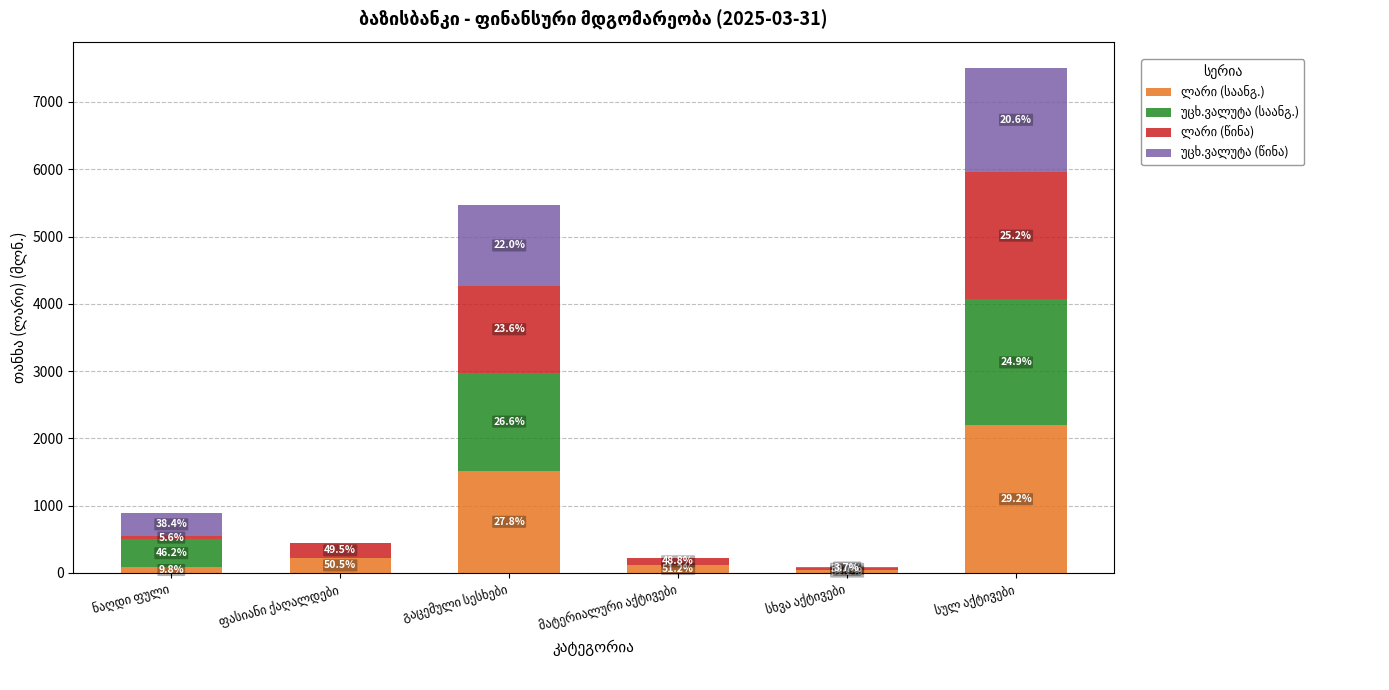

The ლარი (საანგ.) series shows 56.8 at სხვა აქტივები. True or false?

False